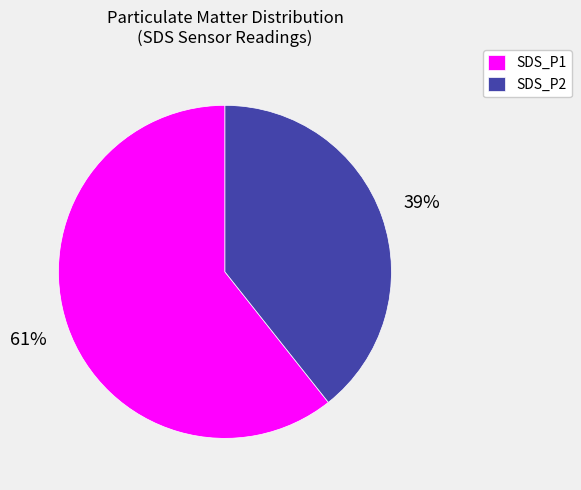

Between SDS_P2 and SDS_P1, which is larger?

SDS_P1